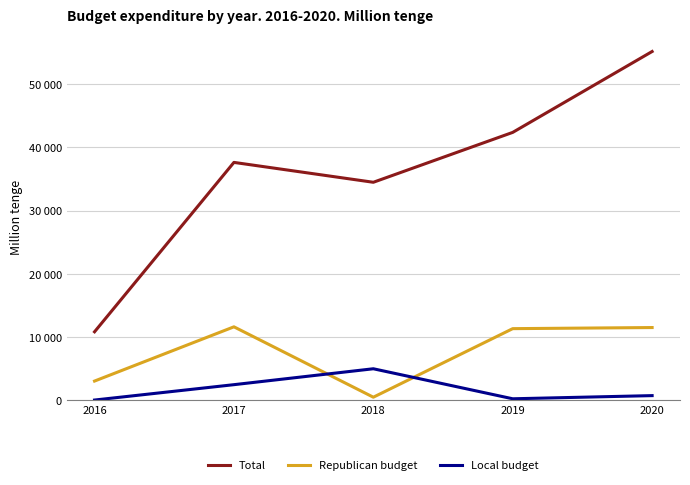

True or false: Total and Local budget intersect in this chart.

False